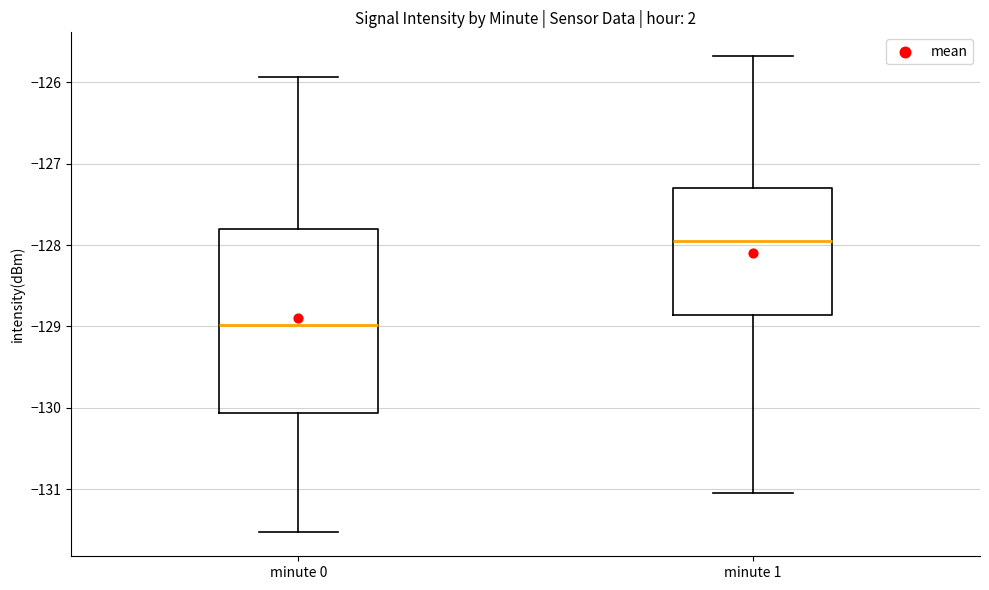

Reading left to right, transcribe this box plot: for each box, give where its median line is, the range the box spans, and where its two whiskers end, as read against the y-axis. The values are not printed on the chart, so give them approximately, as read against the axis.

minute 0: median -129.0, box -130.1 to -127.8, whiskers -131.5 to -125.9
minute 1: median -128.0, box -128.9 to -127.3, whiskers -131.1 to -125.7